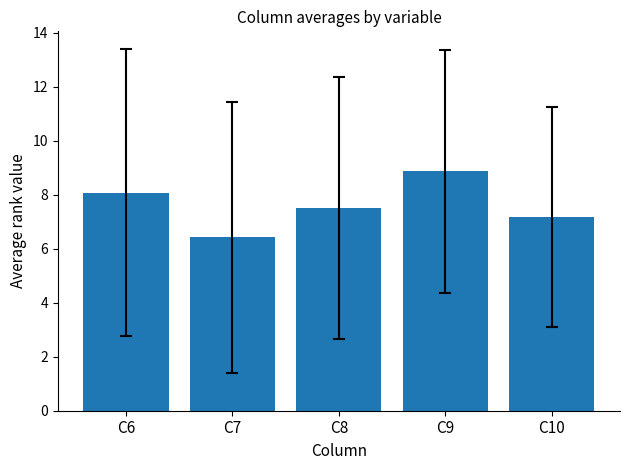

Rank the categories by value from lowest to highest.

C7, C10, C8, C6, C9